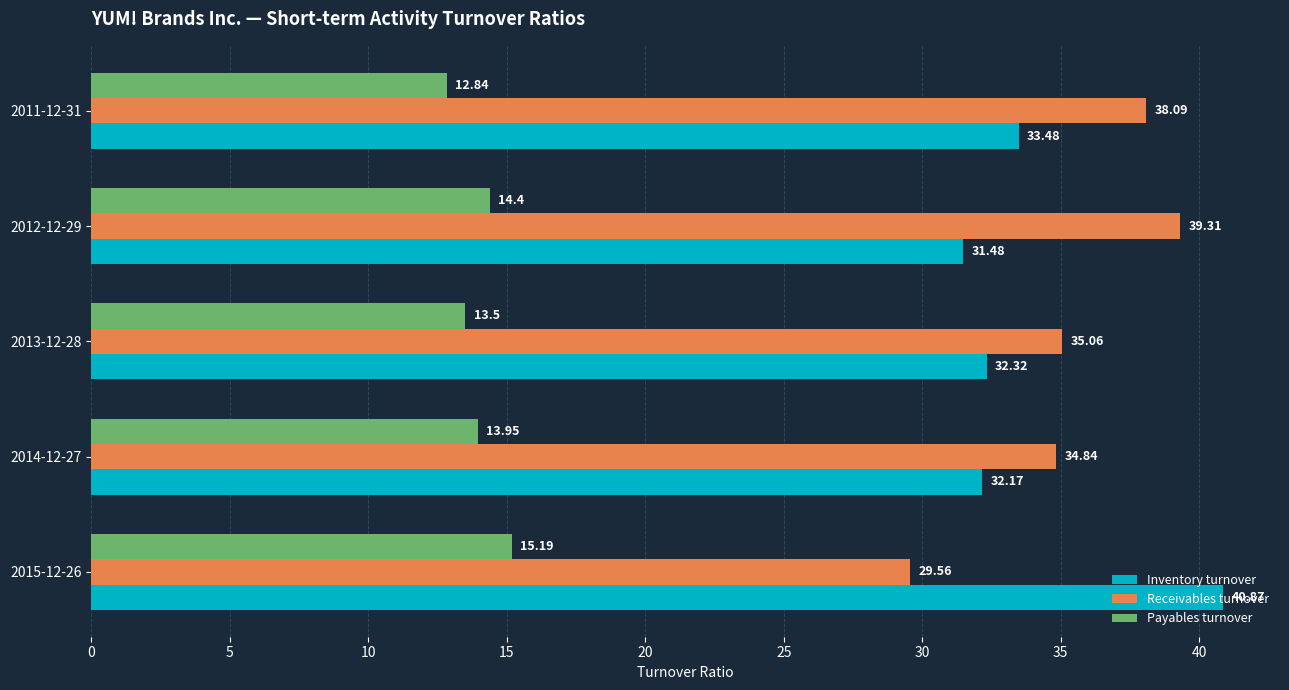

What is the average value of the Inventory turnover series?

34.1